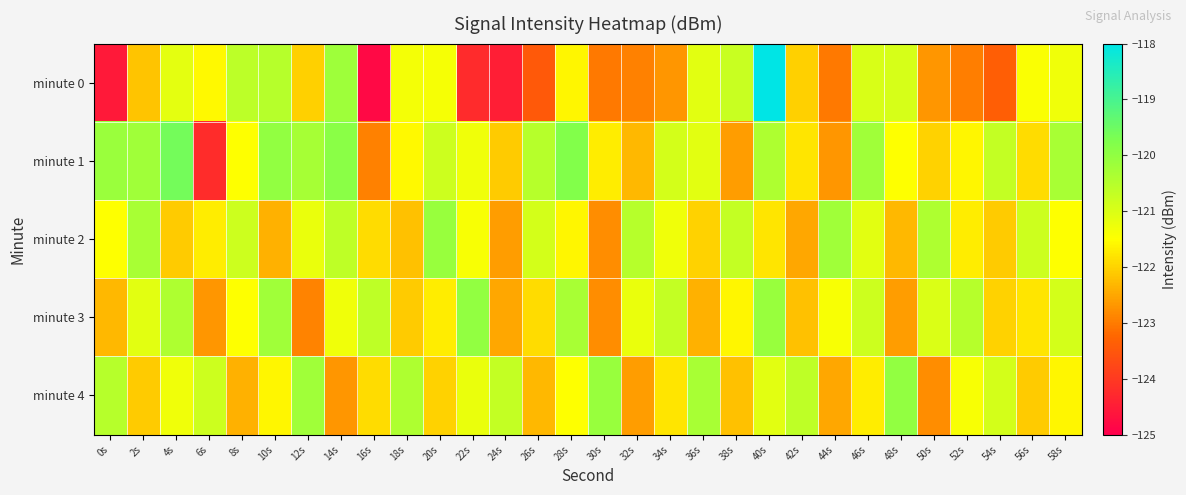

Reading left to right, transcribe all the data shown in this chart.

minute 0: 0s=-124.6	2s=-122.2	4s=-121.1	6s=-121.6	8s=-120.6	10s=-120.5	12s=-122.0	14s=-120.2	16s=-124.8	18s=-121.4	20s=-121.4	22s=-124.2	24s=-124.5	26s=-123.4	28s=-121.6	30s=-123.0	32s=-122.9	34s=-122.7	36s=-121.1	38s=-120.8	40s=-118.0	42s=-122.0	44s=-123.0	46s=-121.0	48s=-120.9	50s=-122.7	52s=-123.0	54s=-123.4	56s=-121.4	58s=-121.3
minute 1: 0s=-120.1	2s=-120.2	4s=-119.6	6s=-124.2	8s=-121.5	10s=-120.0	12s=-120.3	14s=-119.9	16s=-122.9	18s=-121.6	20s=-120.8	22s=-121.3	24s=-122.1	26s=-120.5	28s=-119.8	30s=-121.7	32s=-122.3	34s=-120.9	36s=-121.1	38s=-122.6	40s=-120.4	42s=-121.8	44s=-122.7	46s=-120.2	48s=-121.5	50s=-122.0	52s=-121.6	54s=-120.7	56s=-121.9	58s=-120.3
minute 2: 0s=-121.5	2s=-120.3	4s=-122.1	6s=-121.7	8s=-120.8	10s=-122.4	12s=-121.2	14s=-120.6	16s=-121.9	18s=-122.2	20s=-120.1	22s=-121.4	24s=-122.6	26s=-120.9	28s=-121.6	30s=-122.8	32s=-120.5	34s=-121.3	36s=-122.0	38s=-120.7	40s=-121.8	42s=-122.5	44s=-120.2	46s=-121.1	48s=-122.3	50s=-120.4	52s=-121.7	54s=-122.1	56s=-120.8	58s=-121.5
minute 3: 0s=-122.3	2s=-121.1	4s=-120.4	6s=-122.7	8s=-121.5	10s=-120.2	12s=-122.9	14s=-121.3	16s=-120.6	18s=-122.1	20s=-121.7	22s=-120.0	24s=-122.5	26s=-121.9	28s=-120.3	30s=-122.8	32s=-121.2	34s=-120.7	36s=-122.4	38s=-121.6	40s=-120.1	42s=-122.2	44s=-121.4	46s=-120.8	48s=-122.6	50s=-121.0	52s=-120.5	54s=-122.0	56s=-121.8	58s=-120.9
minute 4: 0s=-120.5	2s=-122.1	4s=-121.3	6s=-120.8	8s=-122.4	10s=-121.6	12s=-120.2	14s=-122.7	16s=-121.9	18s=-120.4	20s=-122.0	22s=-121.2	24s=-120.7	26s=-122.3	28s=-121.5	30s=-120.1	32s=-122.6	34s=-121.8	36s=-120.3	38s=-122.2	40s=-121.1	42s=-120.6	44s=-122.5	46s=-121.7	48s=-120.0	50s=-122.8	52s=-121.4	54s=-120.9	56s=-122.1	58s=-121.6